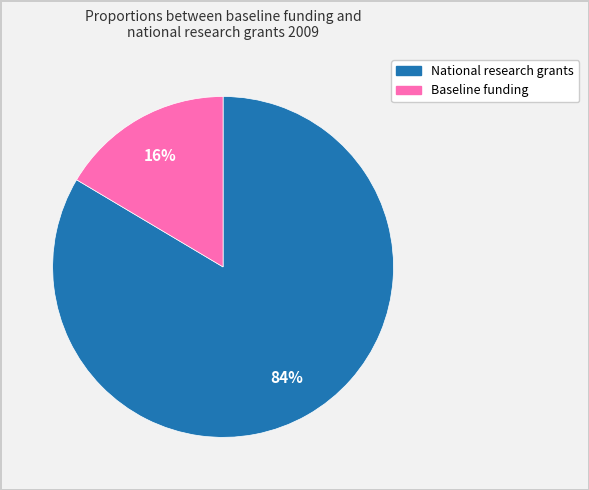

Which category accounts for the majority?

National research grants